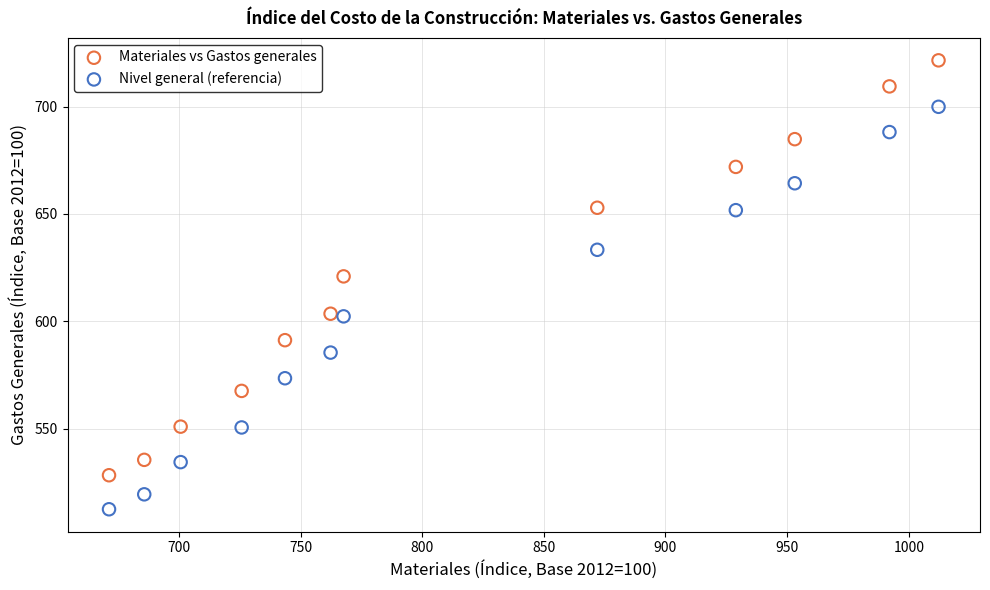

What are all the series names shown in the legend?

Materiales vs Gastos generales, Nivel general (referencia)